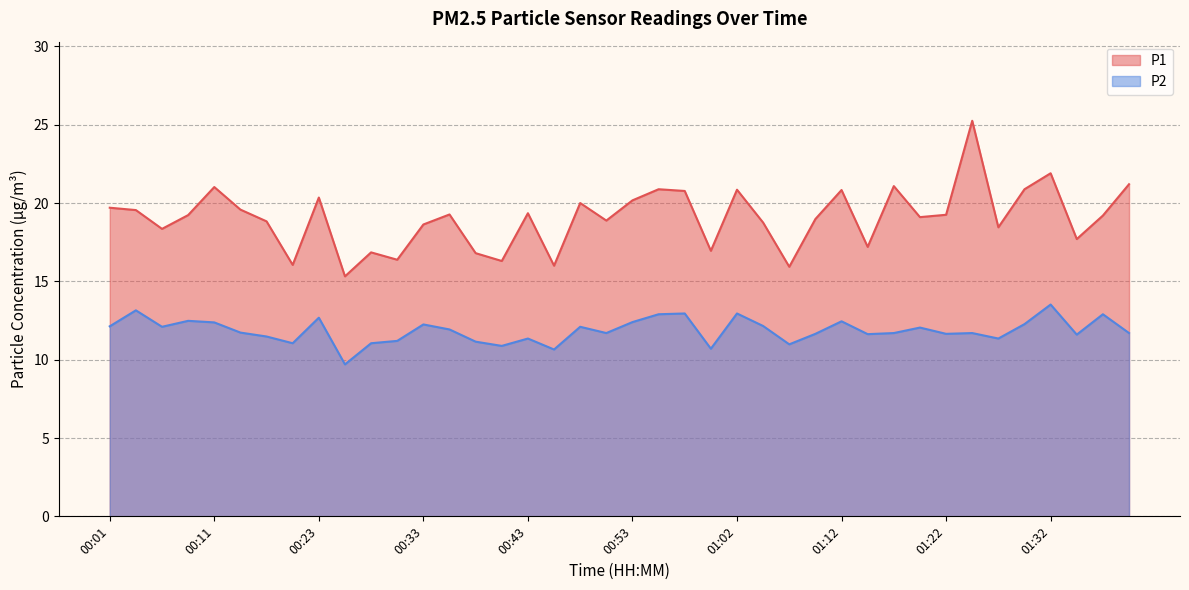

Between 00:16 and 01:37, which is larger?

00:16